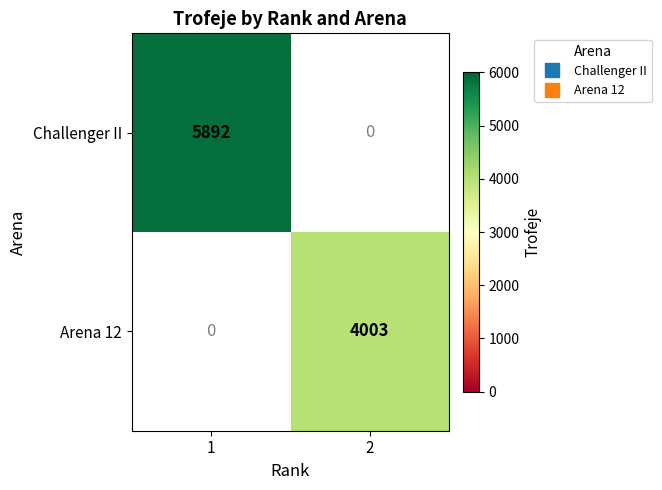

At how many categories does at least one series exceed 5334?

1